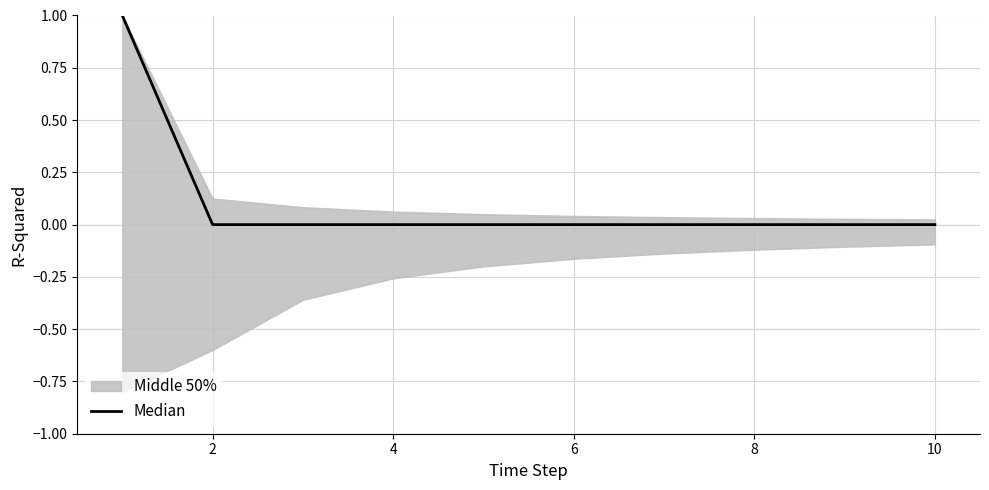

The value at 6 is -1. True or false?

False